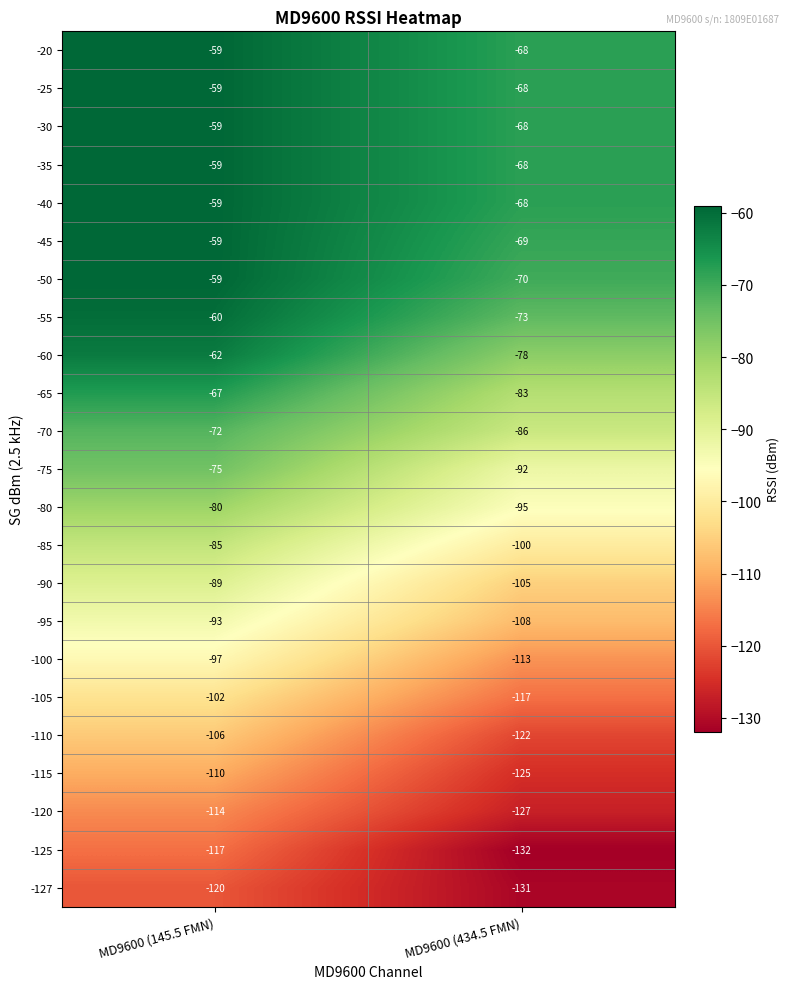

At which category is the sum across all series the highest?

MD9600 (145.5 FMN)